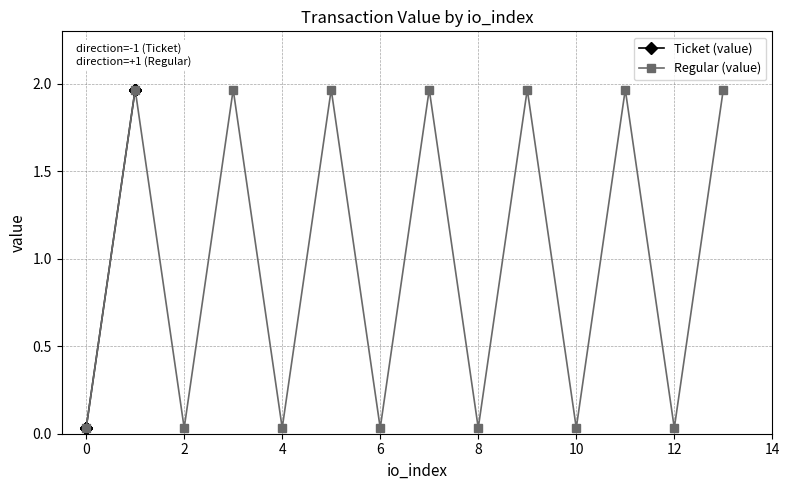

At which category does Regular (value) reach its first local valley?

2